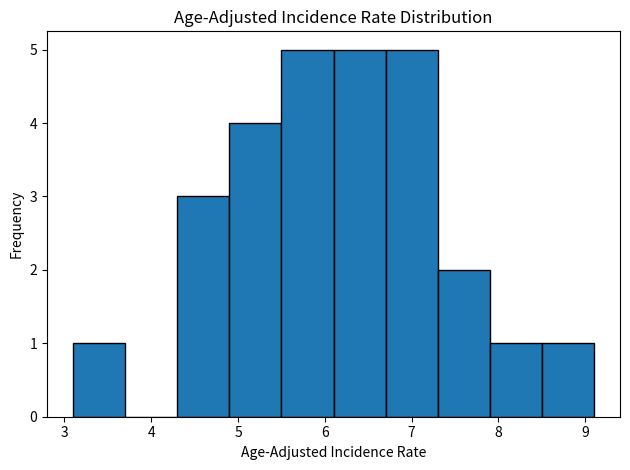

How tall is the bar that spans 5.5 to 6.1 on the x-axis? The values are not printed on the chart, so give them approximately, as read against the axis.

5